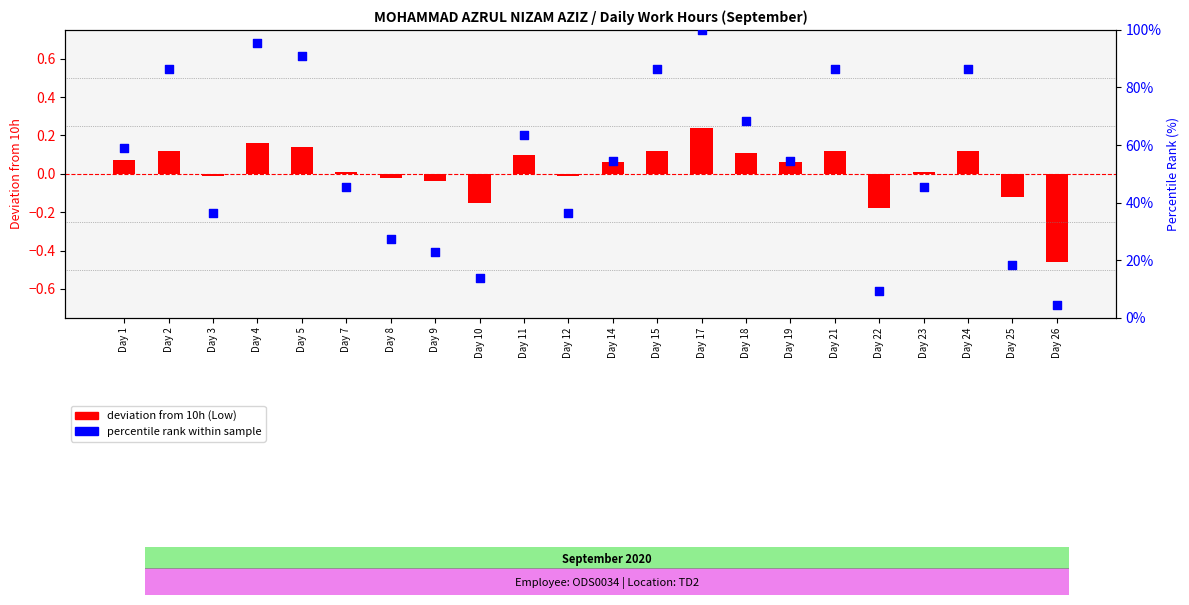

What is the total value across all series at Day 3?

36.4